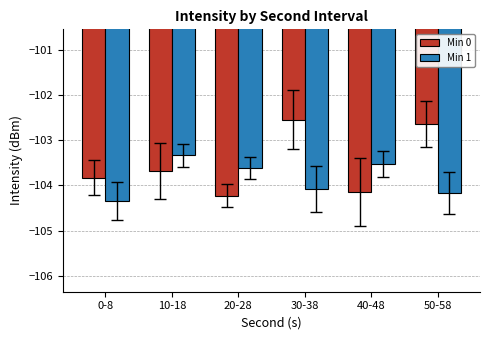

List the series in order of their peak value, lowest first.

Min 1, Min 0